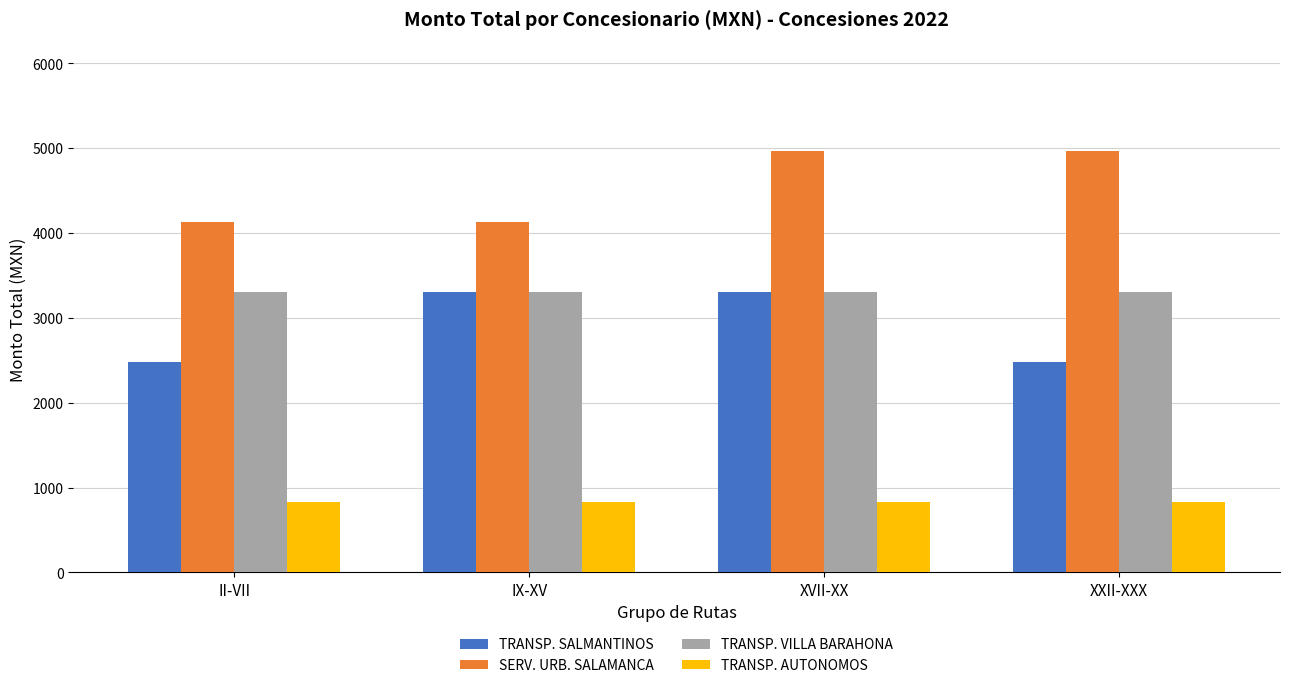

How many data points does each series have?

4